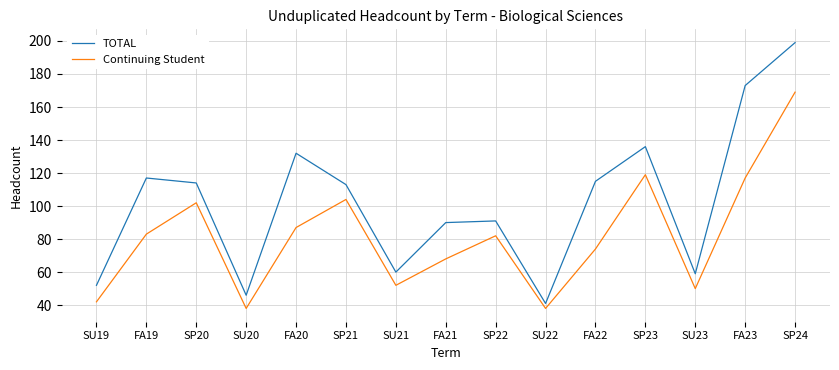

True or false: TOTAL and Continuing Student intersect in this chart.

False